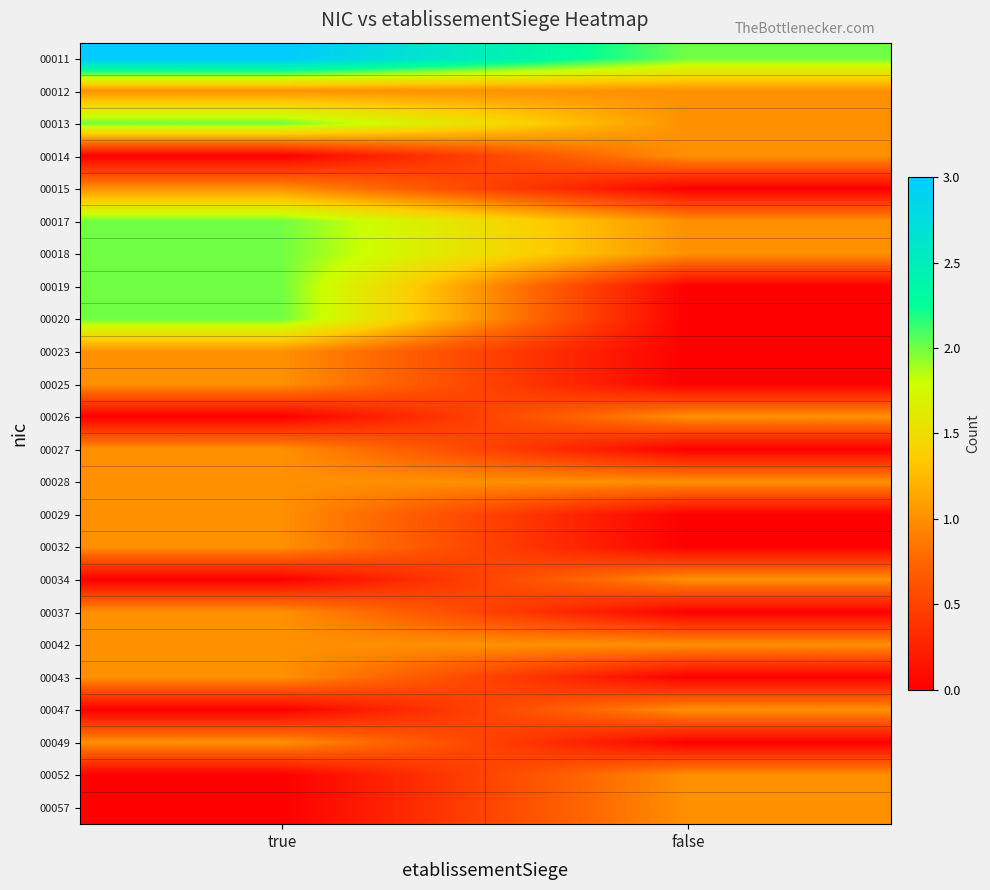

Which series has the largest total across all categories?

00011